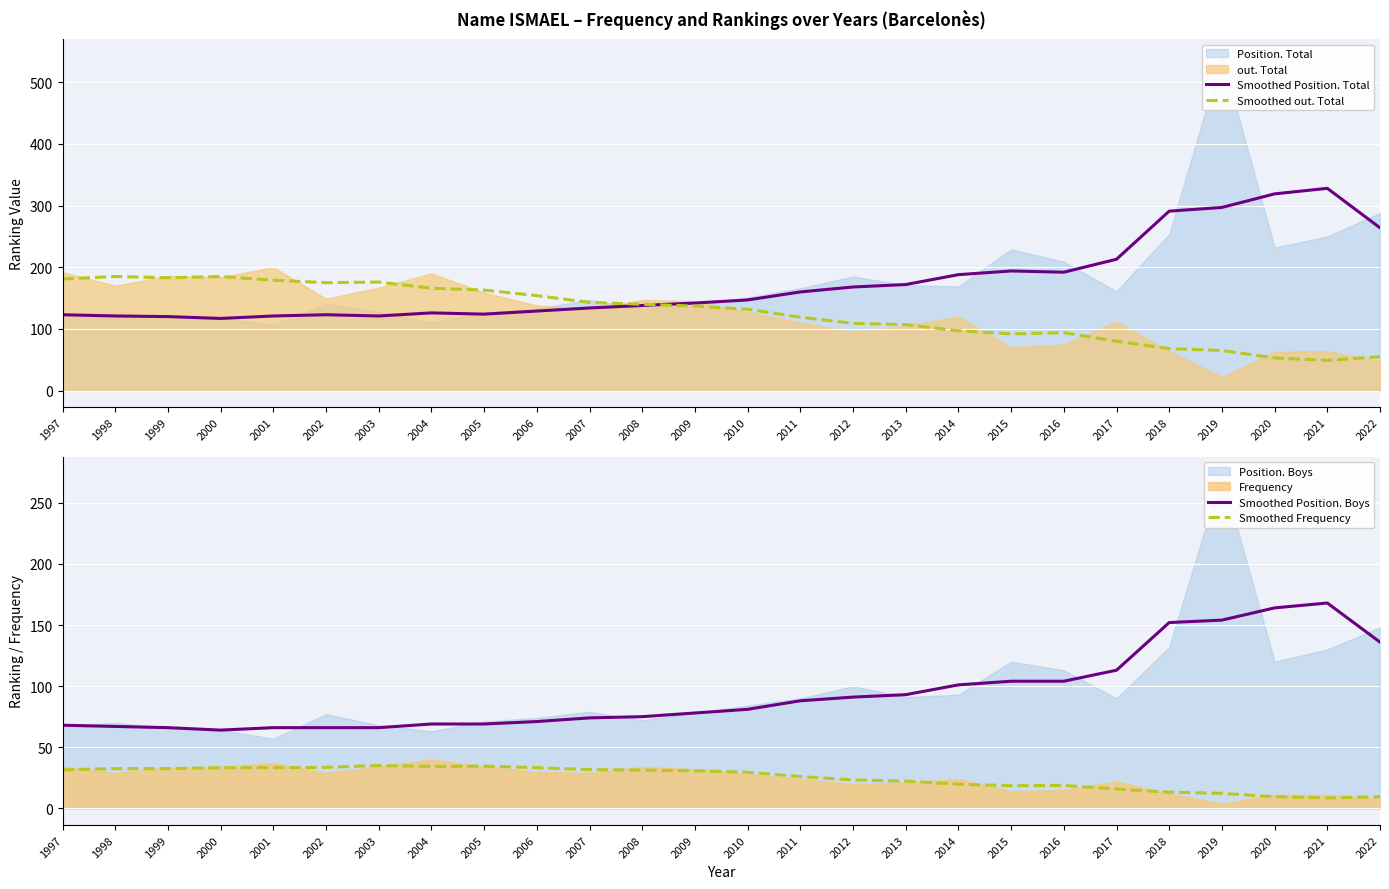

The value of Smoothed Frequency at 1998 is 32.5. True or false?

True